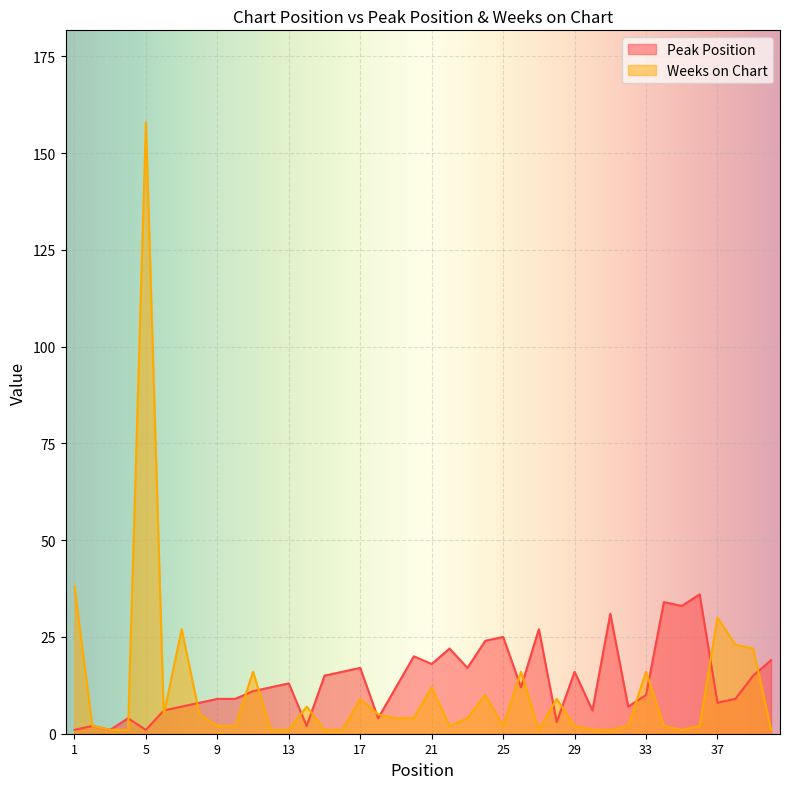

Between 21 and 29, which is larger?

21